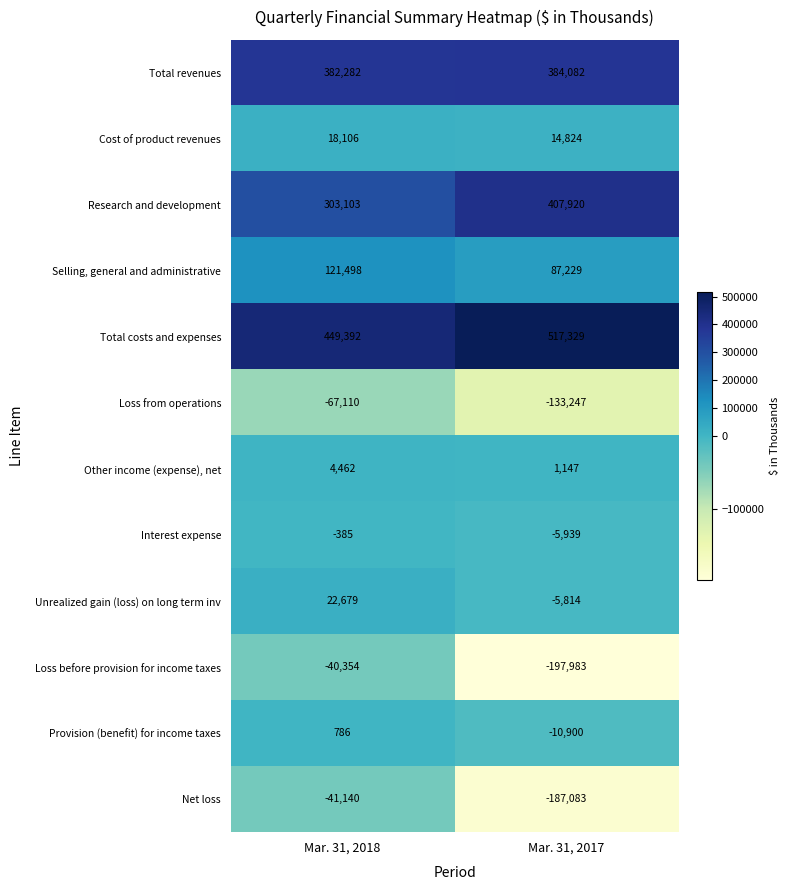

List the series in order of their peak value, highest first.

Total costs and expenses, Research and development, Total revenues, Selling, general and administrative, Unrealized gain (loss) on long term inv, Cost of product revenues, Other income (expense), net, Provision (benefit) for income taxes, Interest expense, Loss before provision for income taxes, Net loss, Loss from operations